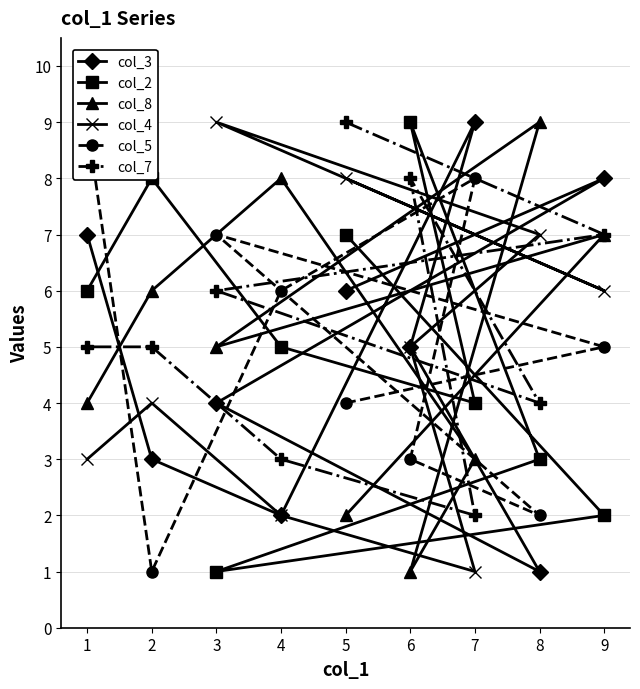

In col_8, how many points are higher than both neighbors (excluding endpoints)?

3